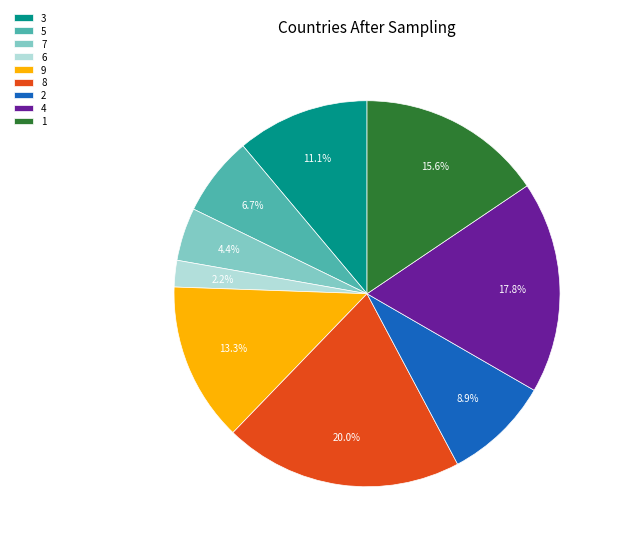

Approximately how many times larger is the value at 4 compared to 8?

0.9